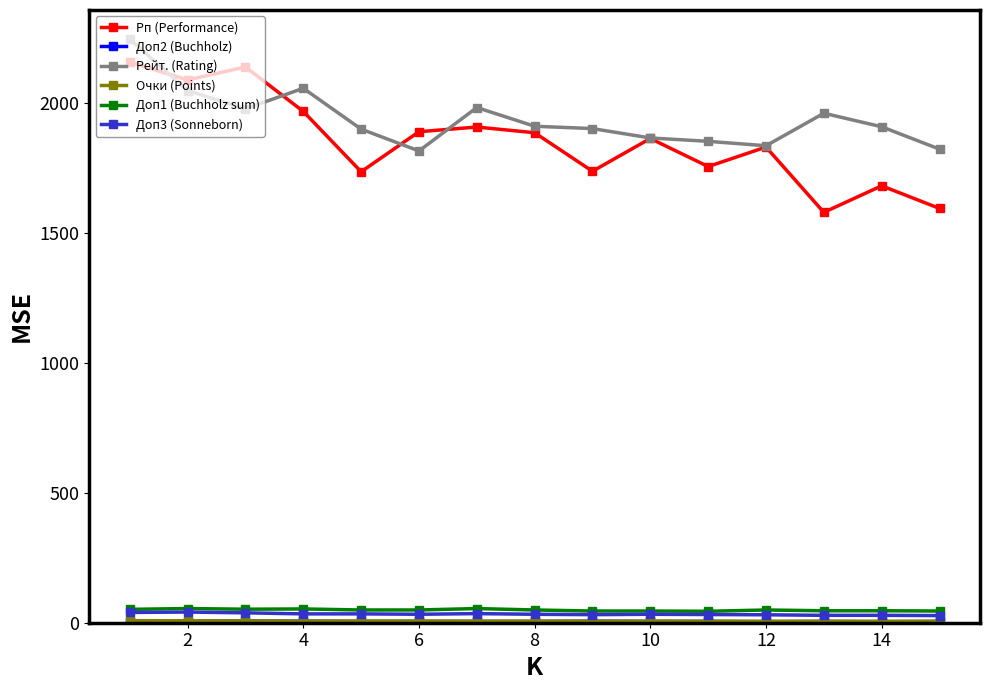

Which series has the widest spread of values?

Рп (Performance)